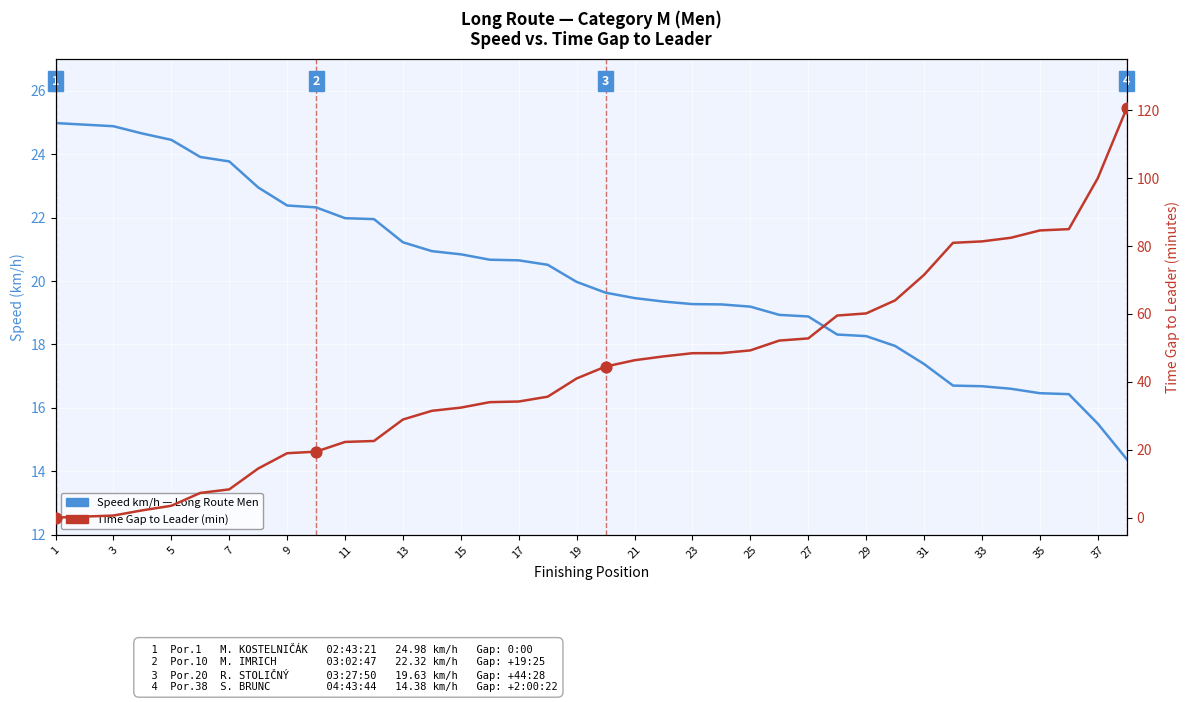

At how many categories does at least one series exceed 14?

38